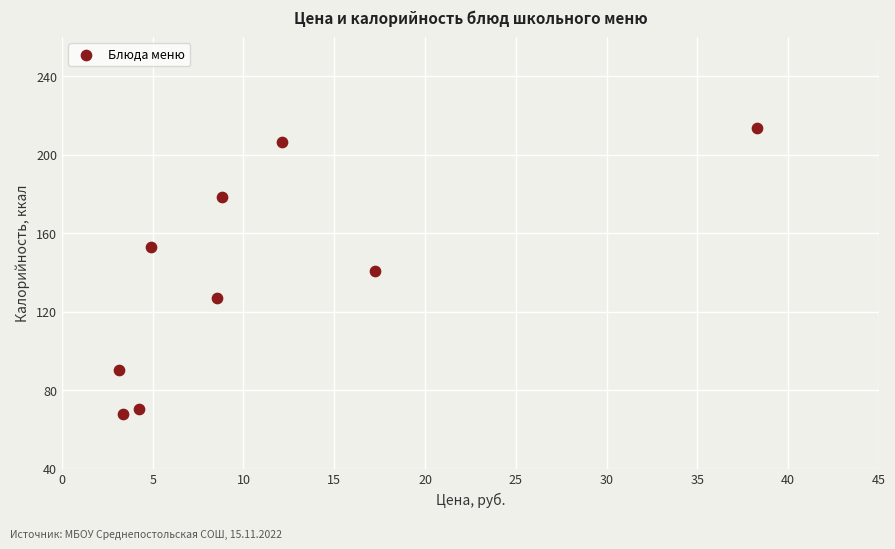

What is the average X value?

11.2